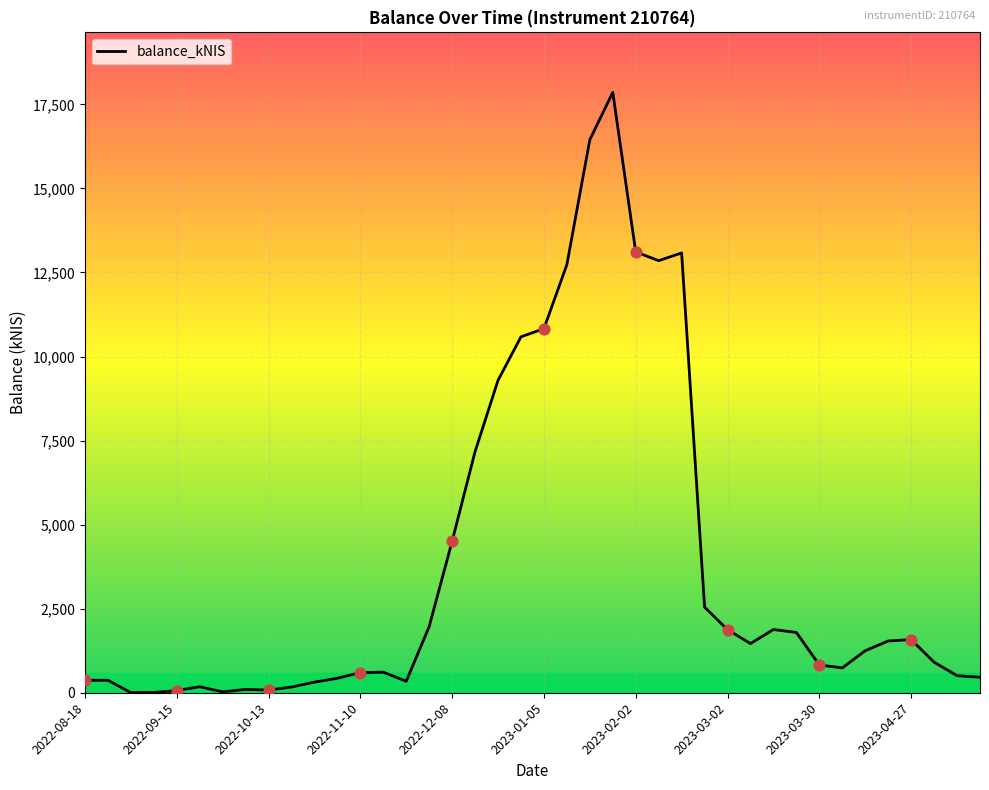

What is the difference between the maximum and minimum values?

17852.9